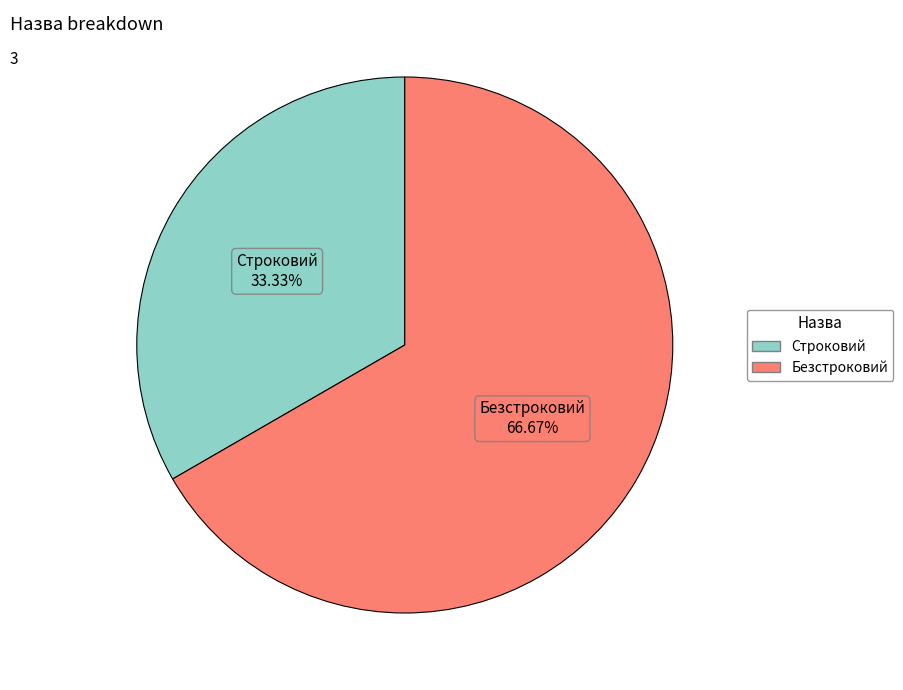

Rank the categories by value from highest to lowest.

Безстроковий, Строковий